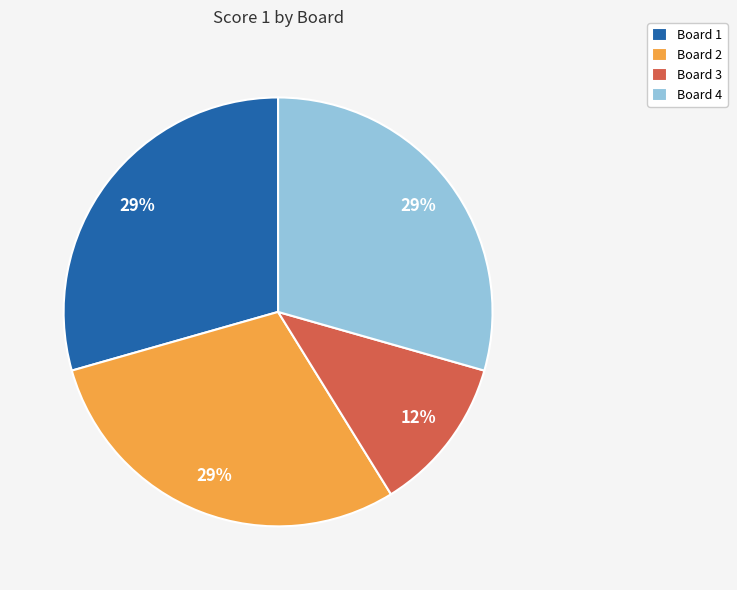

Do Board 2 and Board 4 together represent more than half of the pie?

Yes